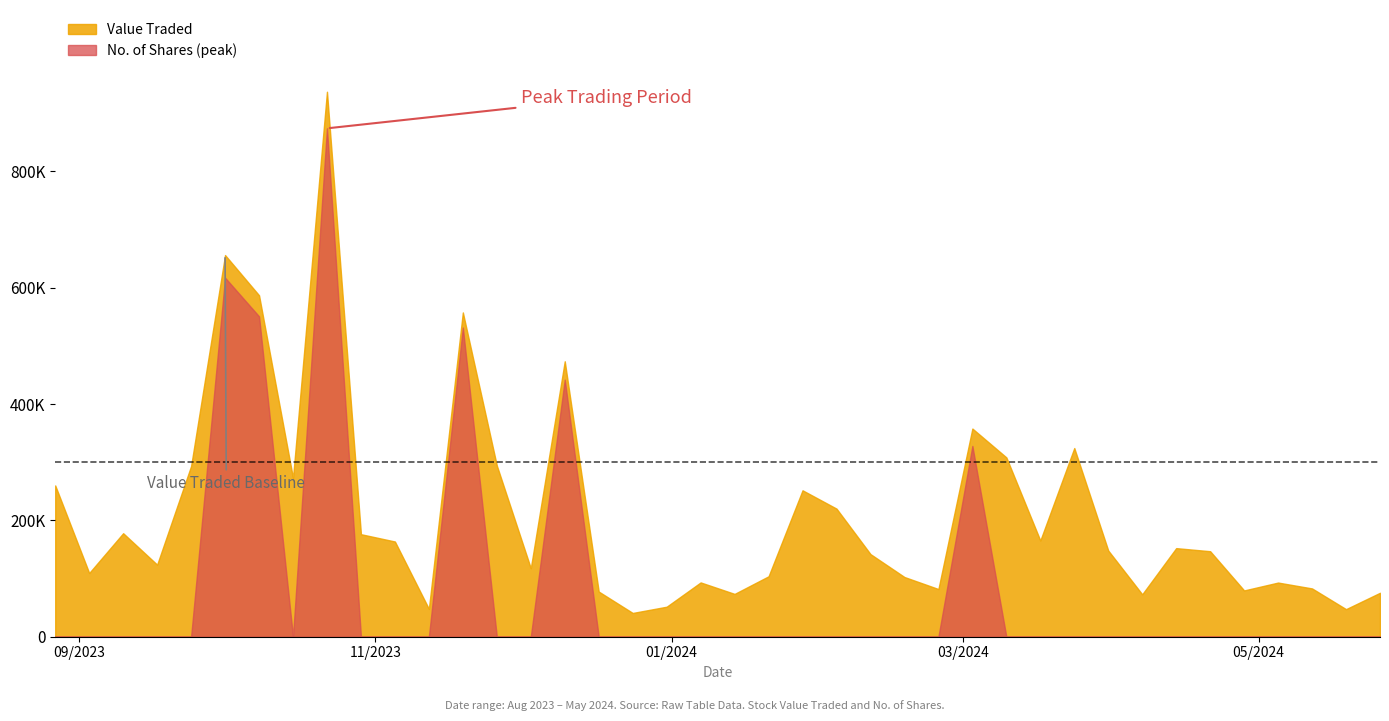

Does the chart have visible grid lines?

No